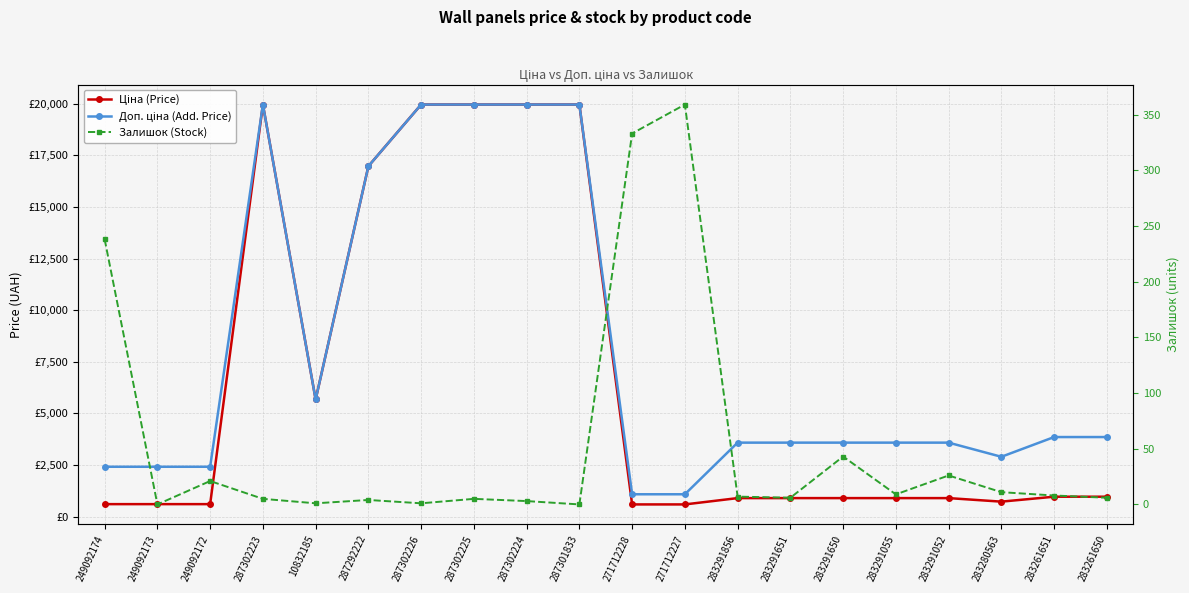

What is the average value of the Ціна (Price) series?

6629.6